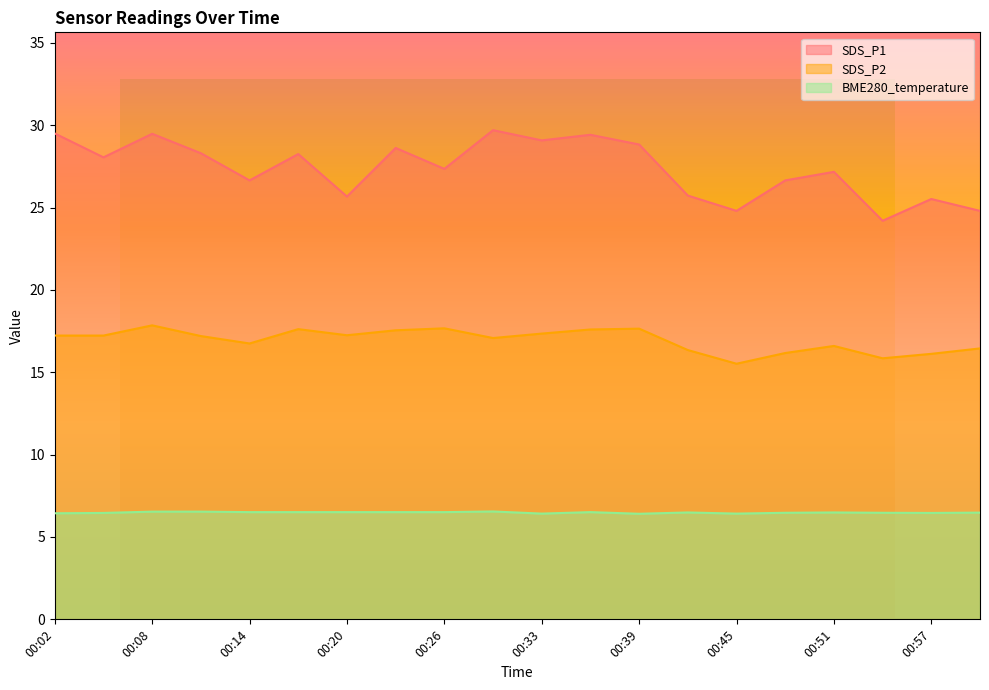

At which category does SDS_P1 reach its first local valley?

00:05